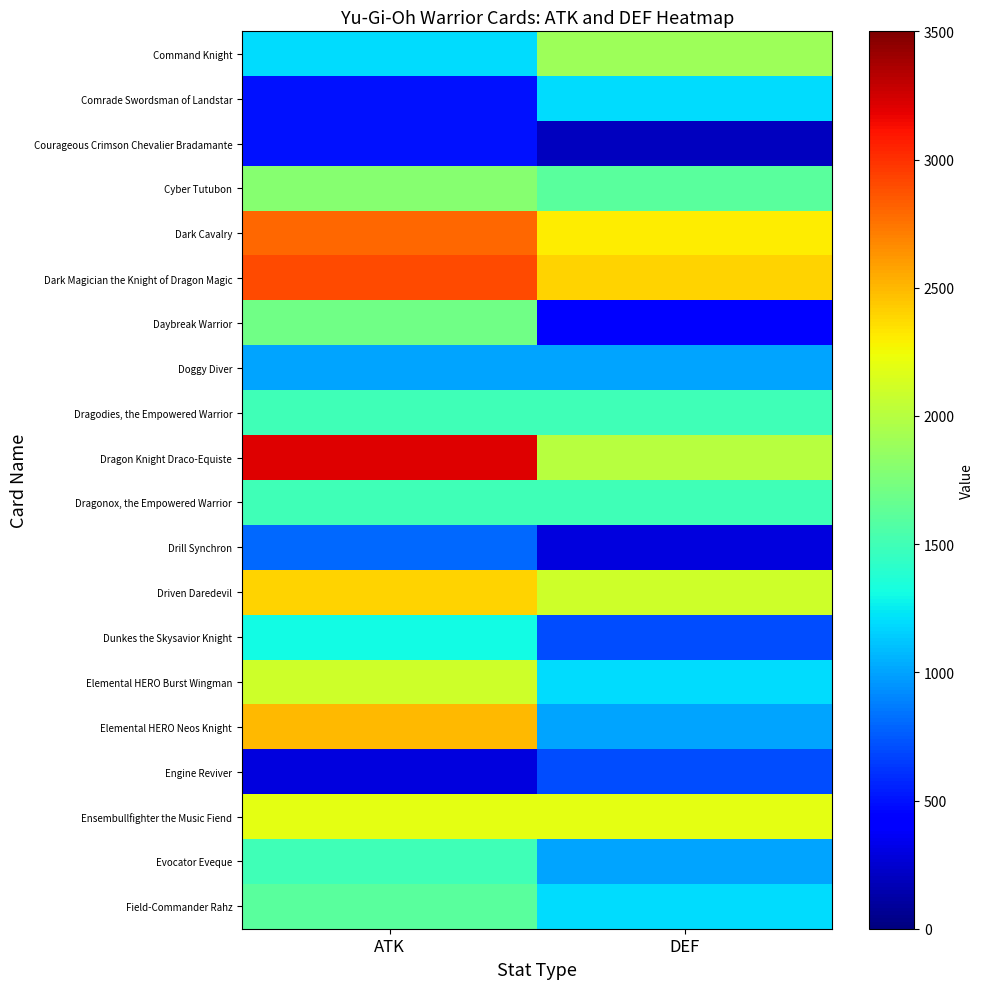

Which series changed the most between ATK and DEF?

Elemental HERO Neos Knight